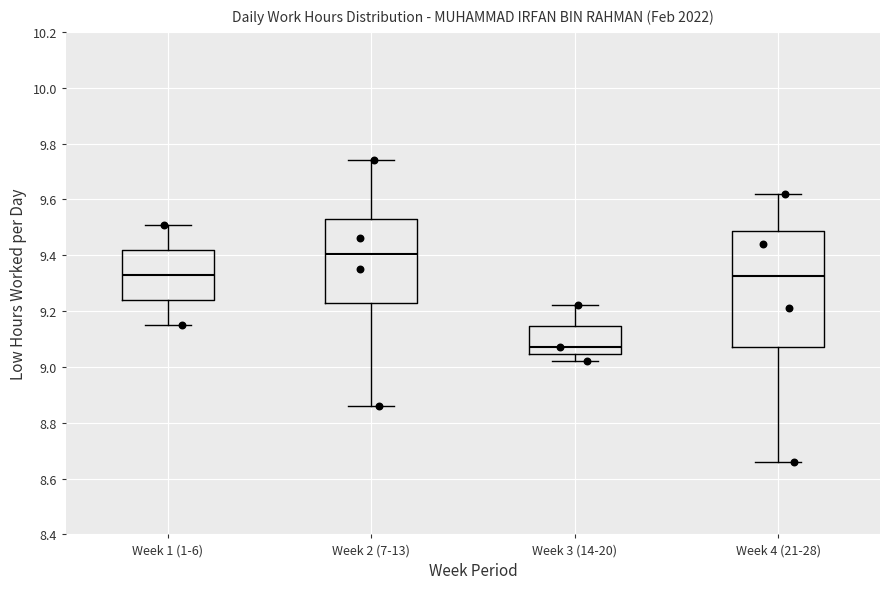

Reading left to right, transcribe this box plot: for each box, give where its median line is, the range the box spans, and where its two whiskers end, as read against the y-axis. The values are not printed on the chart, so give them approximately, as read against the axis.

Week 1 (1-6): median 9.34, box 9.24 to 9.42, whiskers 9.16 to 9.52
Week 2 (7-13): median 9.40, box 9.22 to 9.54, whiskers 8.86 to 9.74
Week 3 (14-20): median 9.08, box 9.04 to 9.14, whiskers 9.02 to 9.22
Week 4 (21-28): median 9.32, box 9.08 to 9.48, whiskers 8.66 to 9.62